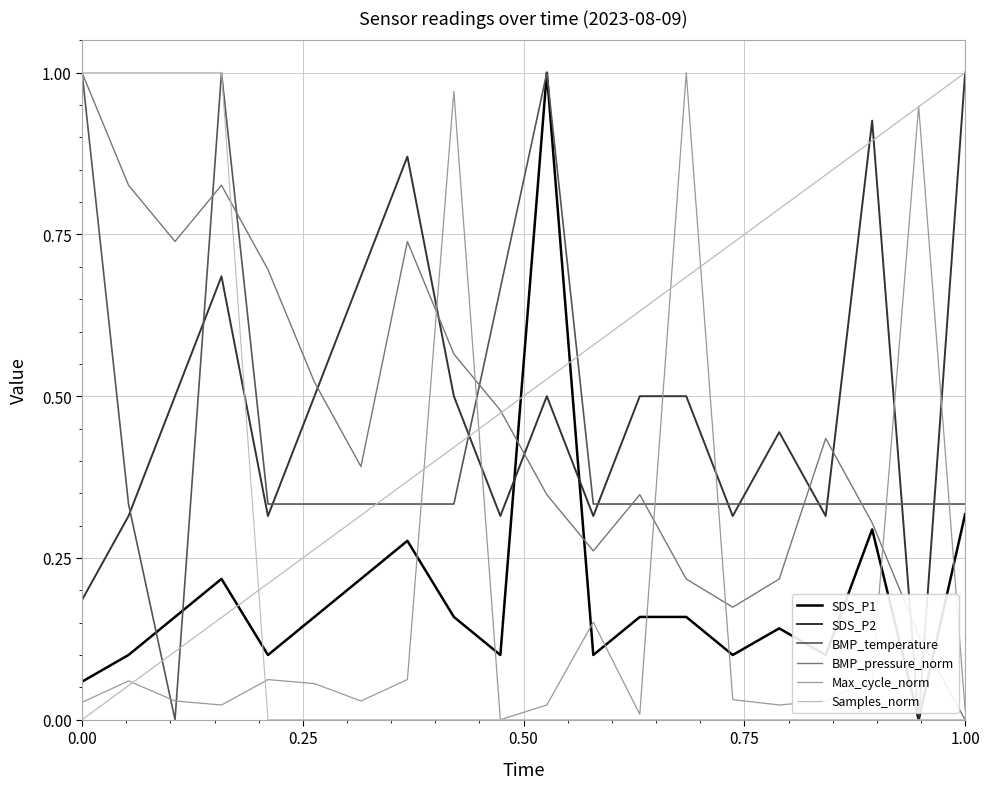

True or false: Max_cycle_norm and BMP_temperature cross at least once.

True